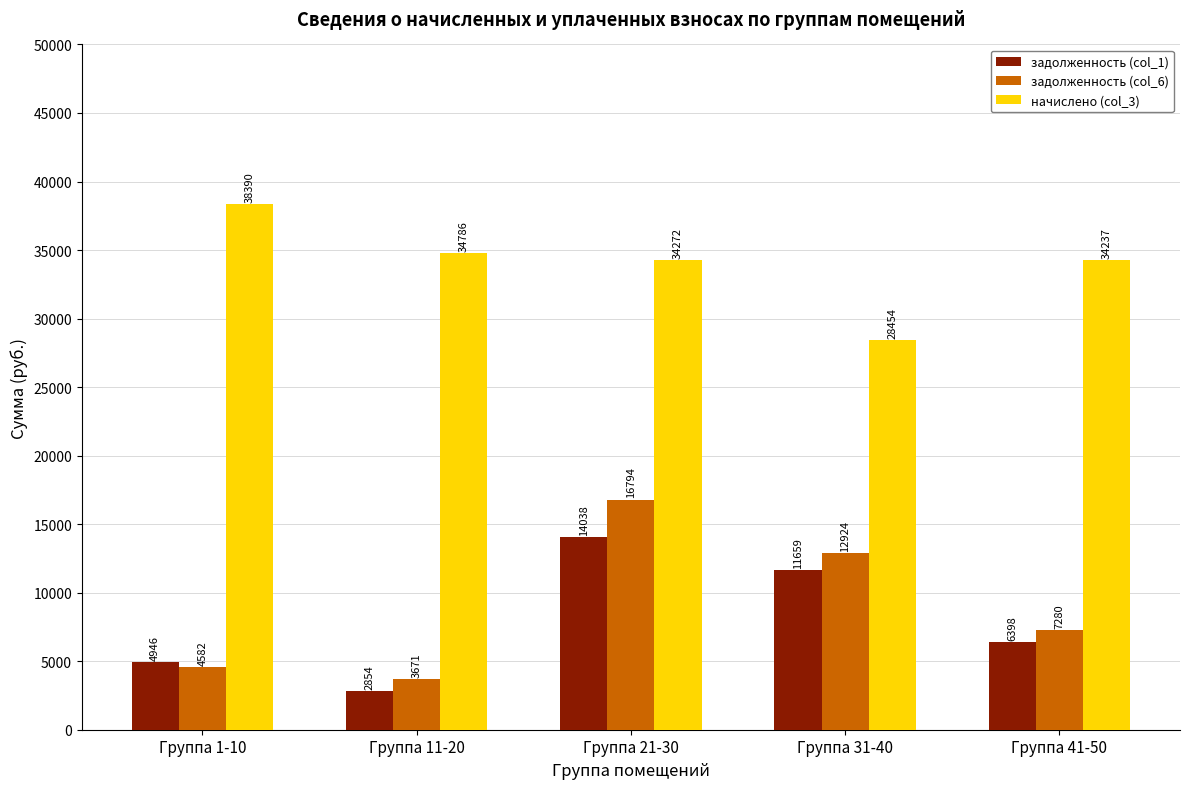

What is the smallest value displayed?

2854.0